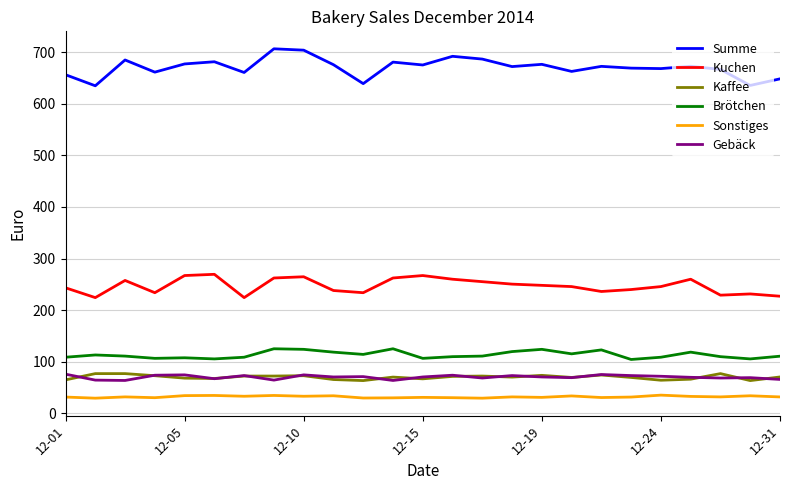

Which series has the widest spread of values?

Summe